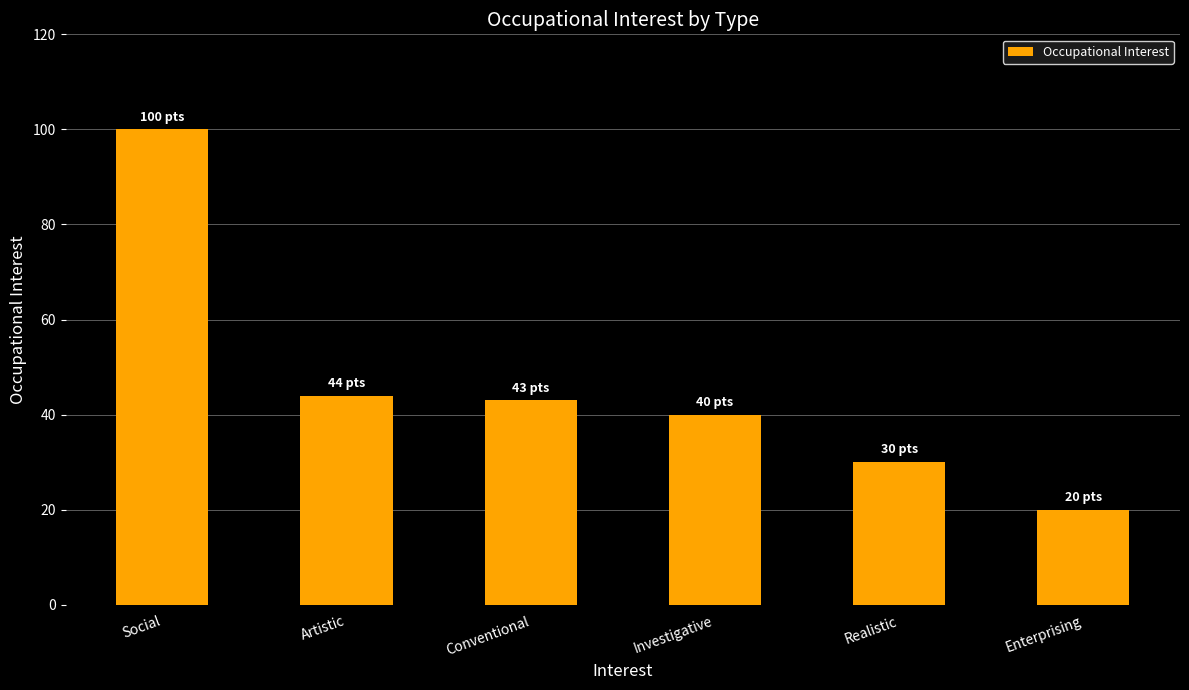

Which has a higher value, Investigative or Enterprising?

Investigative